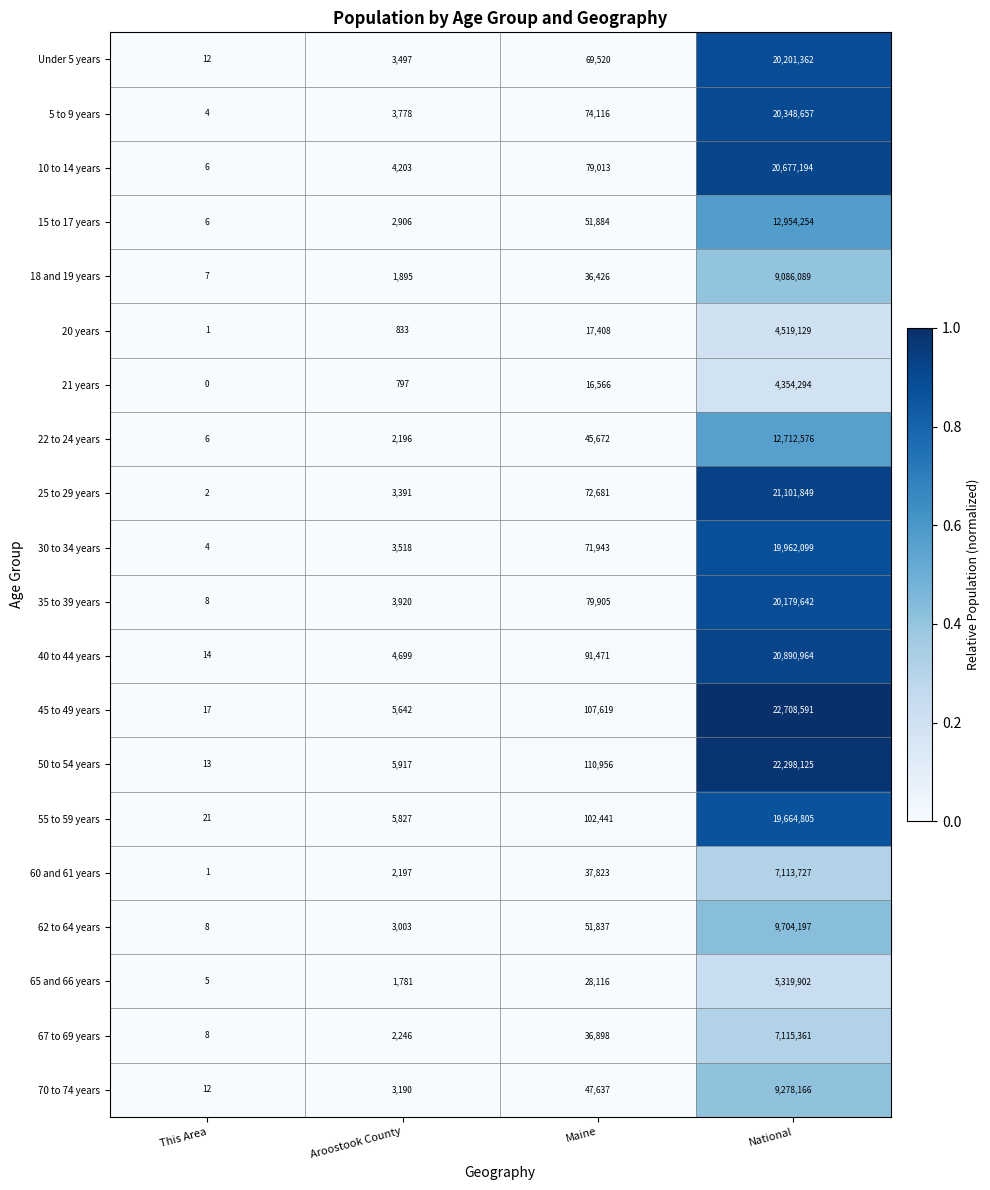

Rank the series at Maine from lowest to highest value.

21 years, 20 years, 65 and 66 years, 18 and 19 years, 67 to 69 years, 60 and 61 years, 22 to 24 years, 70 to 74 years, 62 to 64 years, 15 to 17 years, Under 5 years, 30 to 34 years, 25 to 29 years, 5 to 9 years, 10 to 14 years, 35 to 39 years, 40 to 44 years, 55 to 59 years, 45 to 49 years, 50 to 54 years